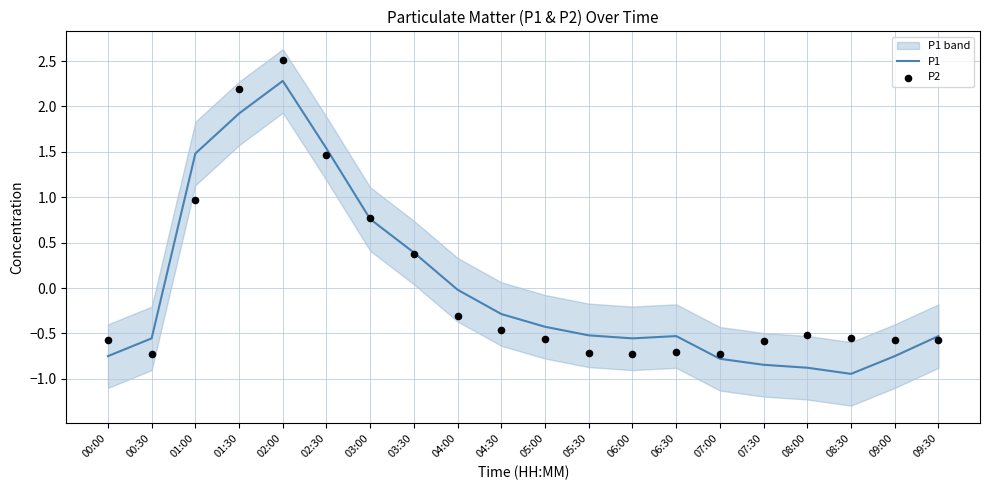

Which series contains the lowest Y value?

P1